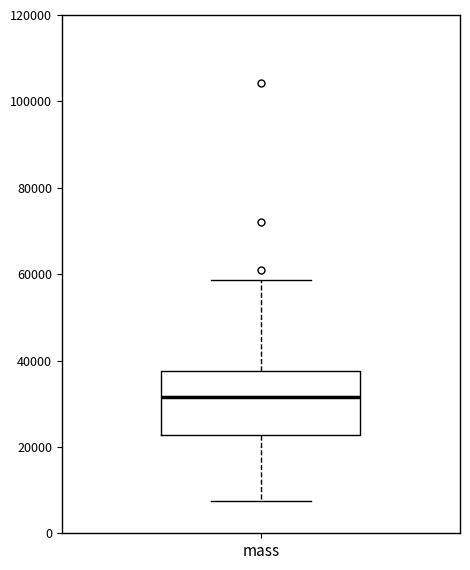

Where does the median line of the box for mass sit on the y-axis? The values are not printed on the chart, so give them approximately, as read against the axis.

32000